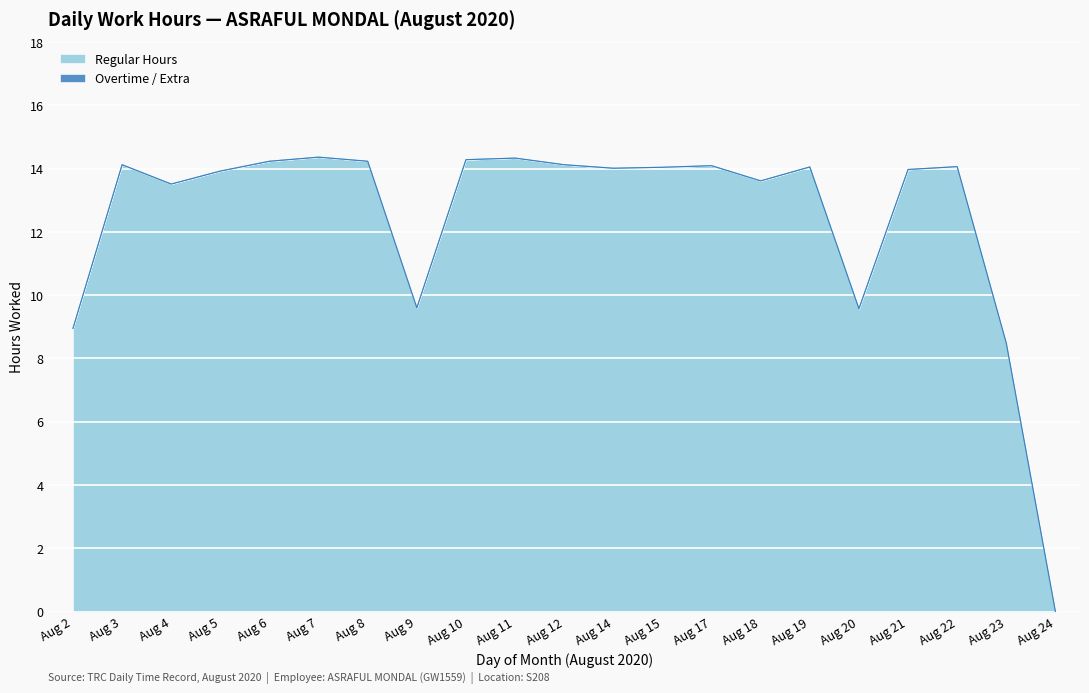

How many data points are less than 14?

9